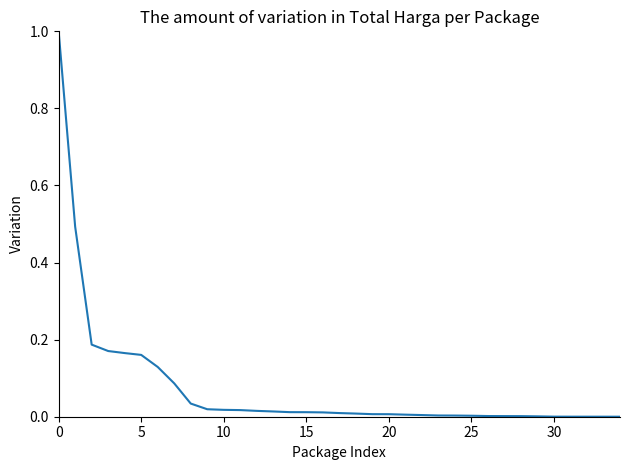

What is the difference between the maximum and minimum values?

1.0